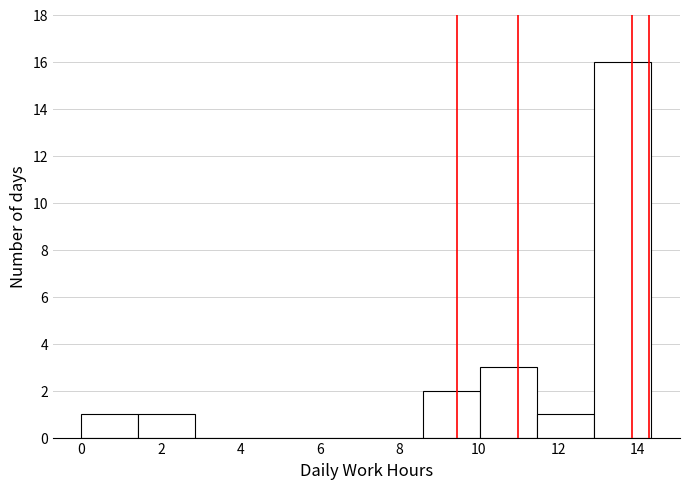

Reading left to right, list every bar in this chart as the range it spans on the x-axis followed by its height. Neither the bar edges nor the heights are printed on the chart, so give them approximately, as read against the axes.

0.0 to 1.4: 1
1.4 to 2.8: 1
2.8 to 4.4: 0
4.4 to 5.8: 0
5.8 to 7.2: 0
7.2 to 8.6: 0
8.6 to 10.0: 2
10.0 to 11.4: 3
11.4 to 13.0: 1
13.0 to 14.4: 16